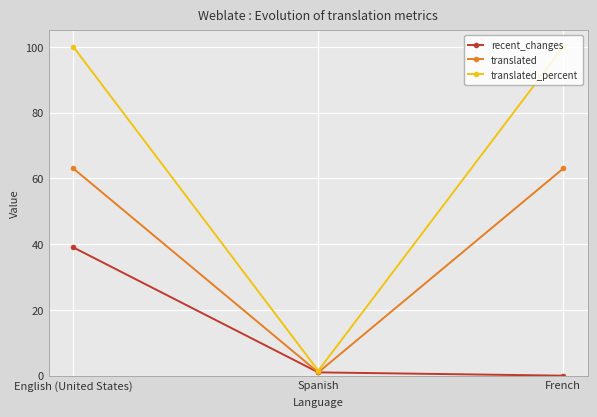

What is the maximum value shown in the chart?

100.0